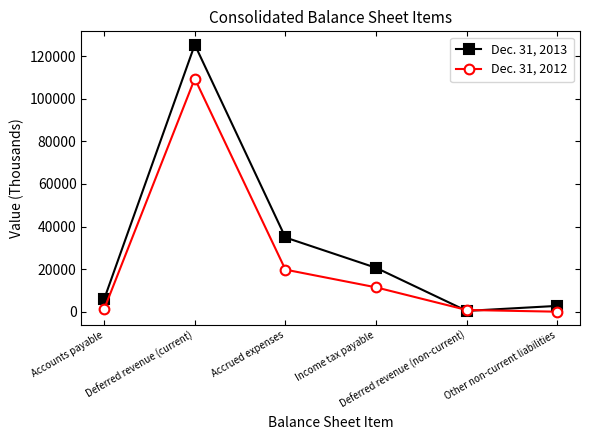

Is it true that Dec. 31, 2012 equals 11433 at Income tax payable?

True